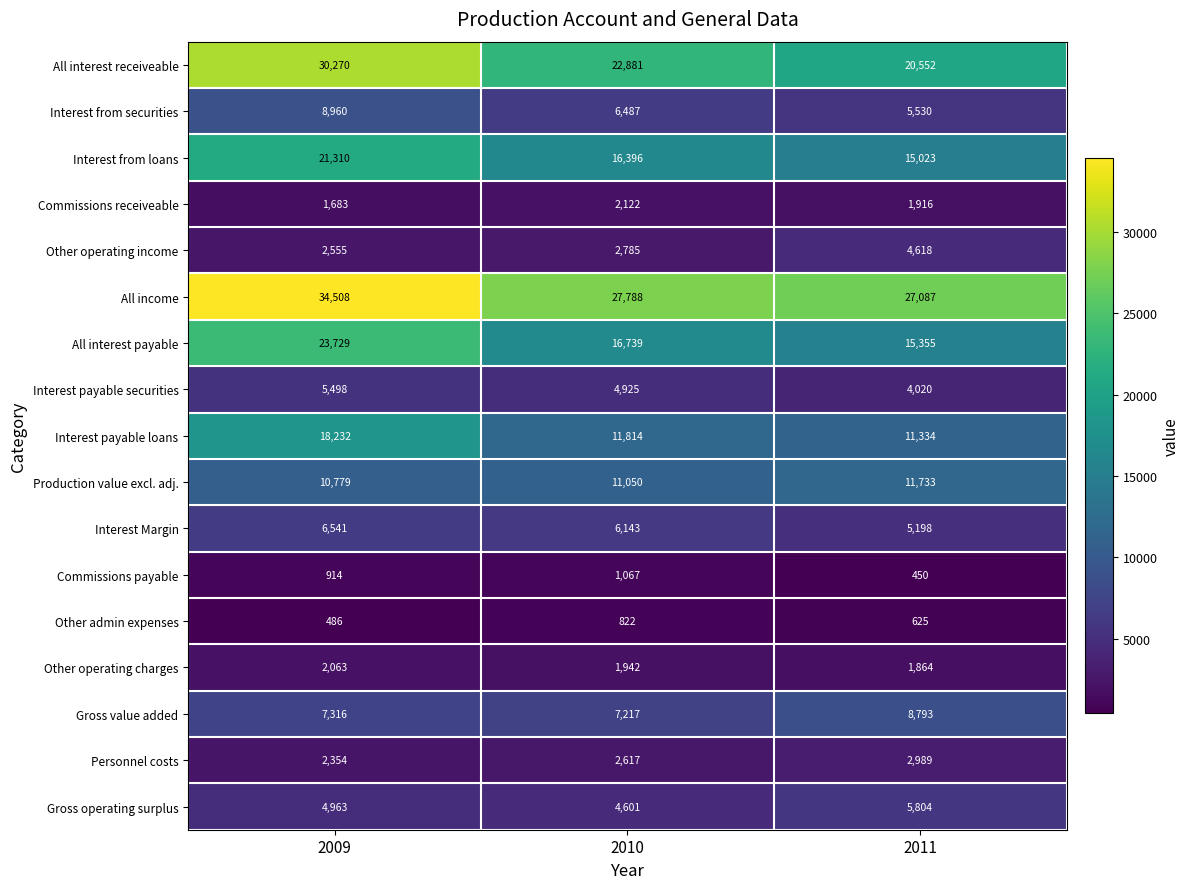

At how many categories does at least one series exceed 18793?

3